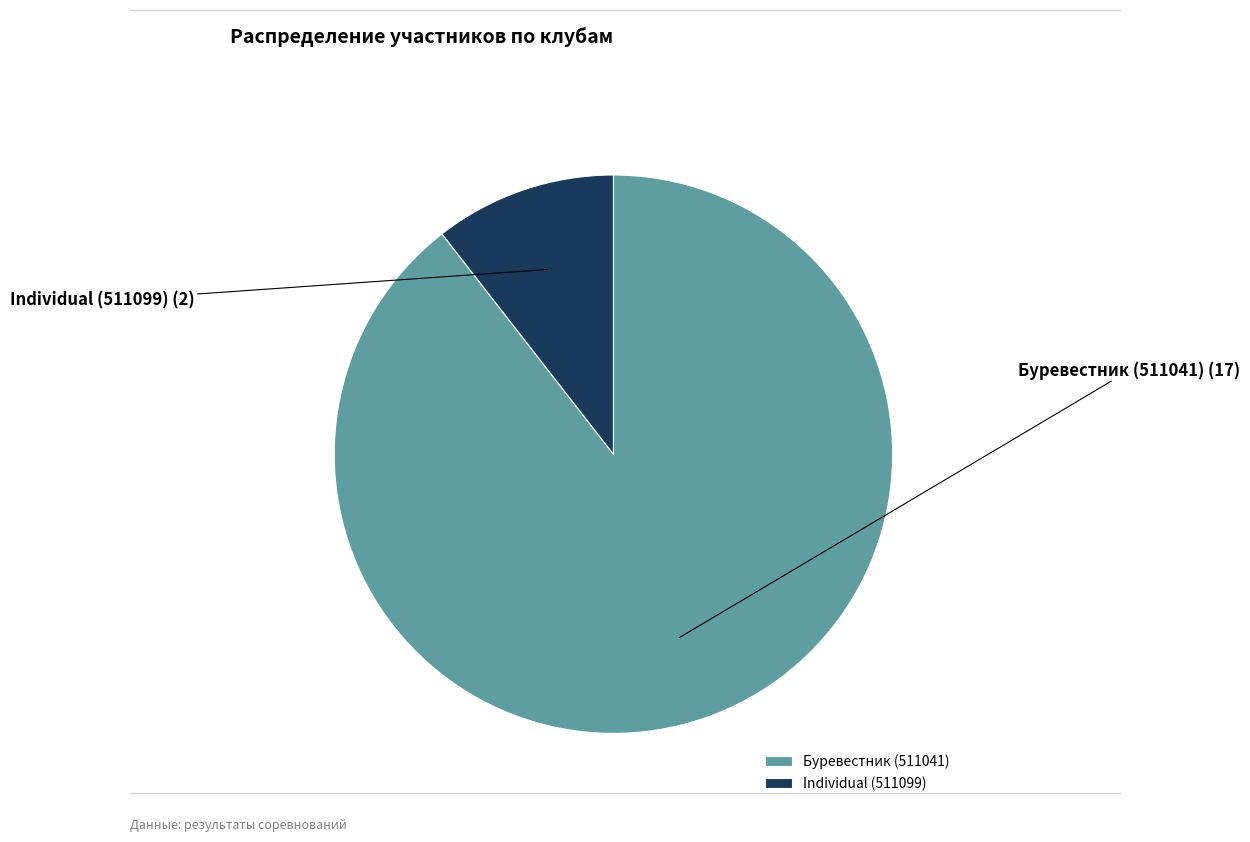

What is the largest slice in the pie chart?

Буревестник (511041)